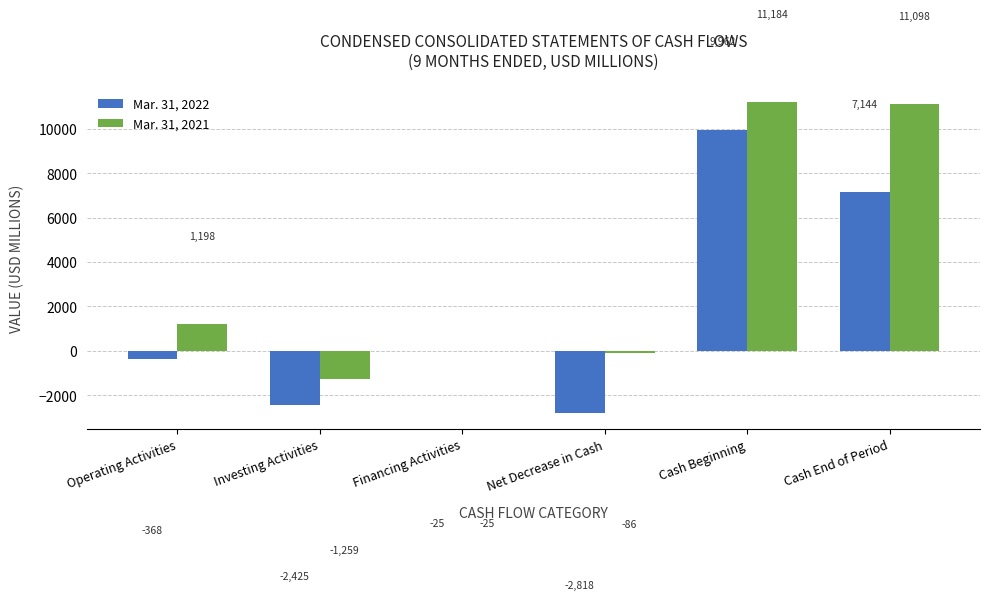

Between Operating Activities and Financing Activities, which series saw the biggest shift?

Mar. 31, 2021